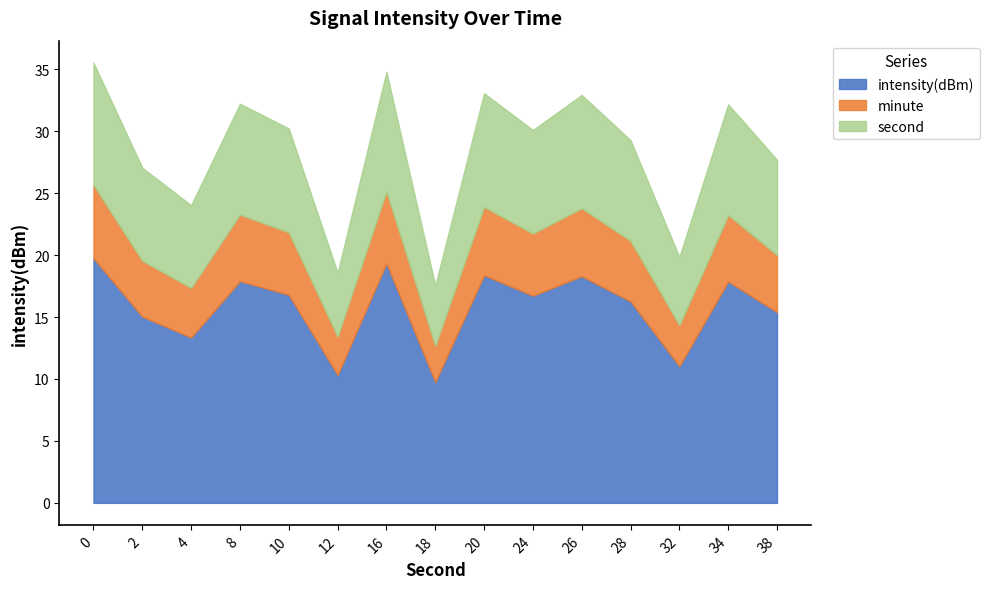

What is the total value across all series at 32?

19.9